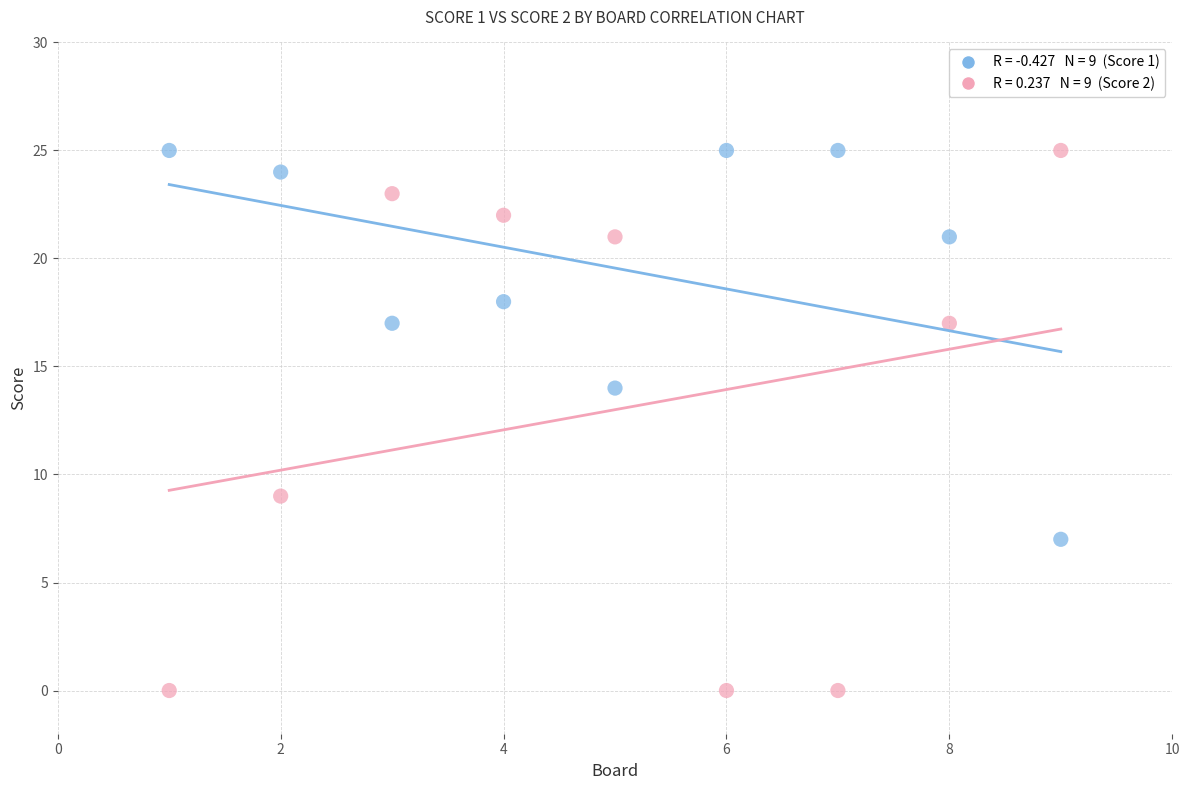

Across all series, what Y value is closest to 12?

14